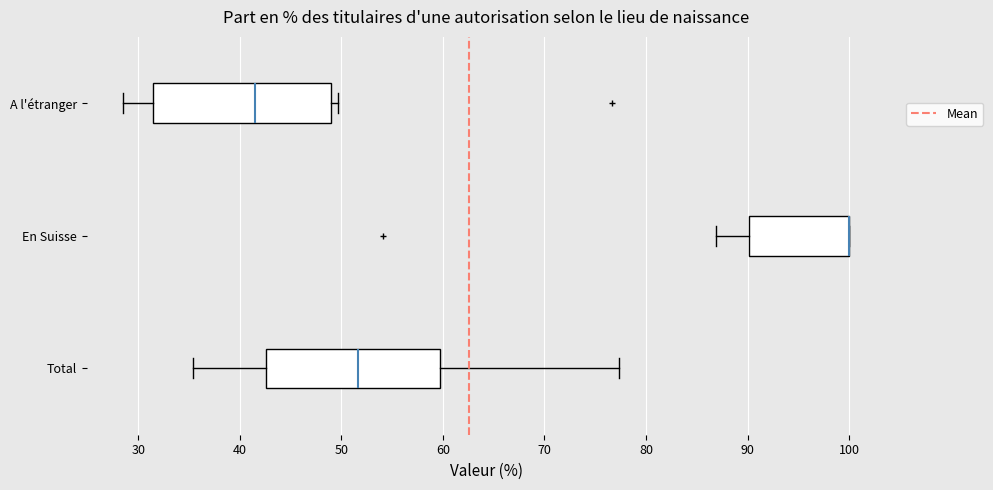

Where is the left edge of the box for En Suisse on the x-axis? The values are not printed on the chart, so give them approximately, as read against the axis.

90